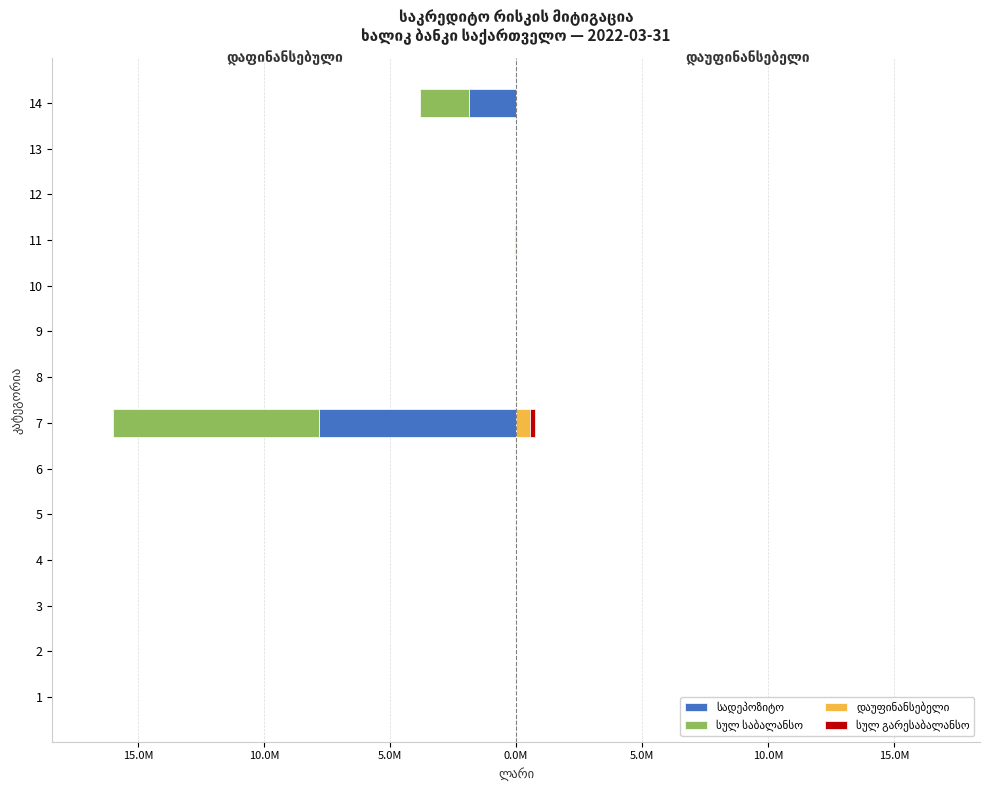

The value of სულ გარესაბალანსო at 13 is 0.1. True or false?

False